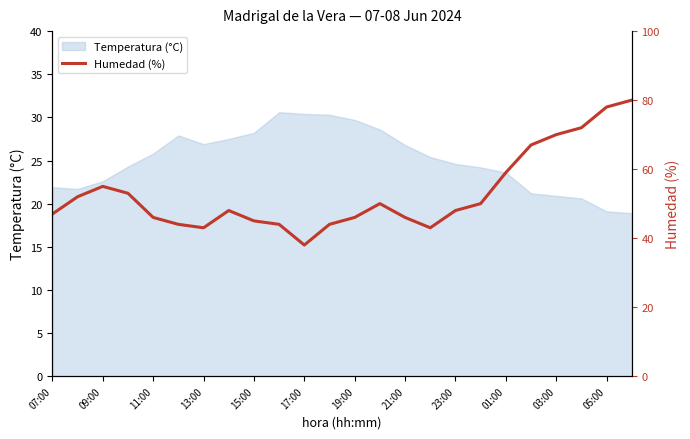

True or false: Temperatura (°C) has a value of 28.2 at 15:00.

True